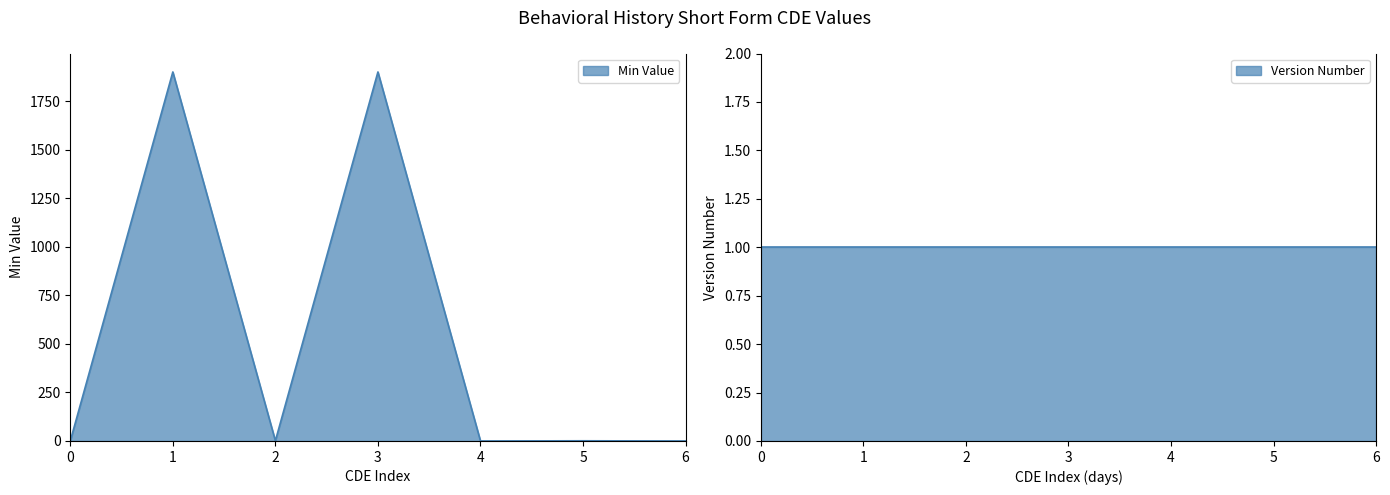

What is the maximum value for Min Value?

1900